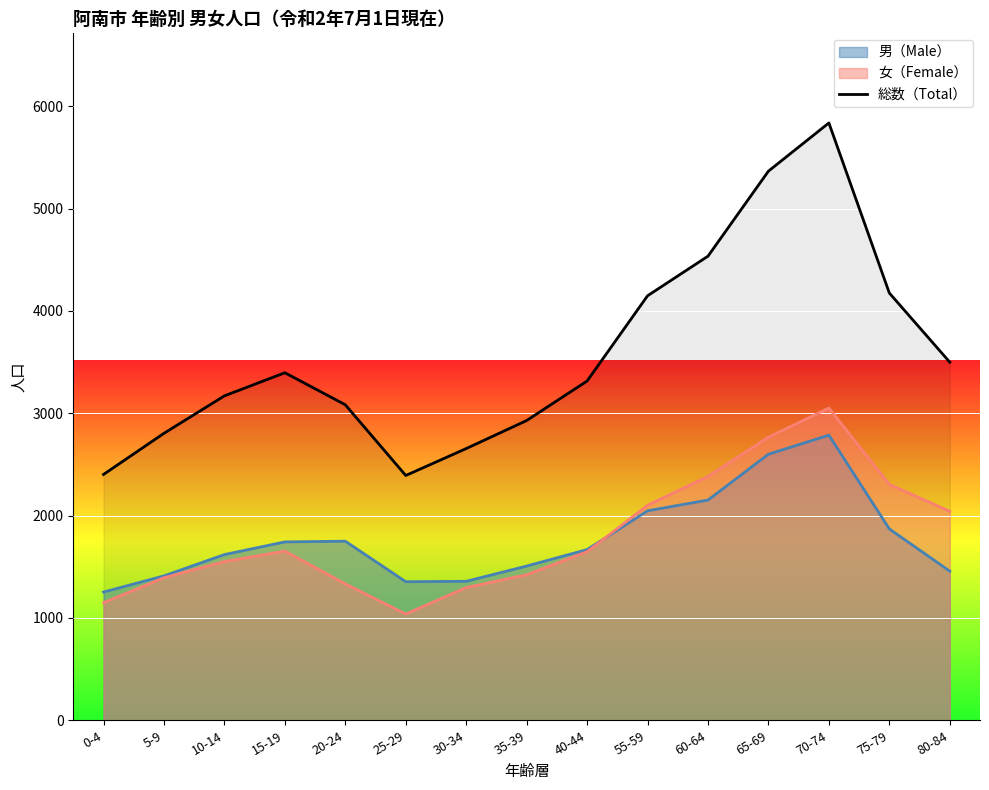

What is the difference between the second highest and second lowest values?

2964